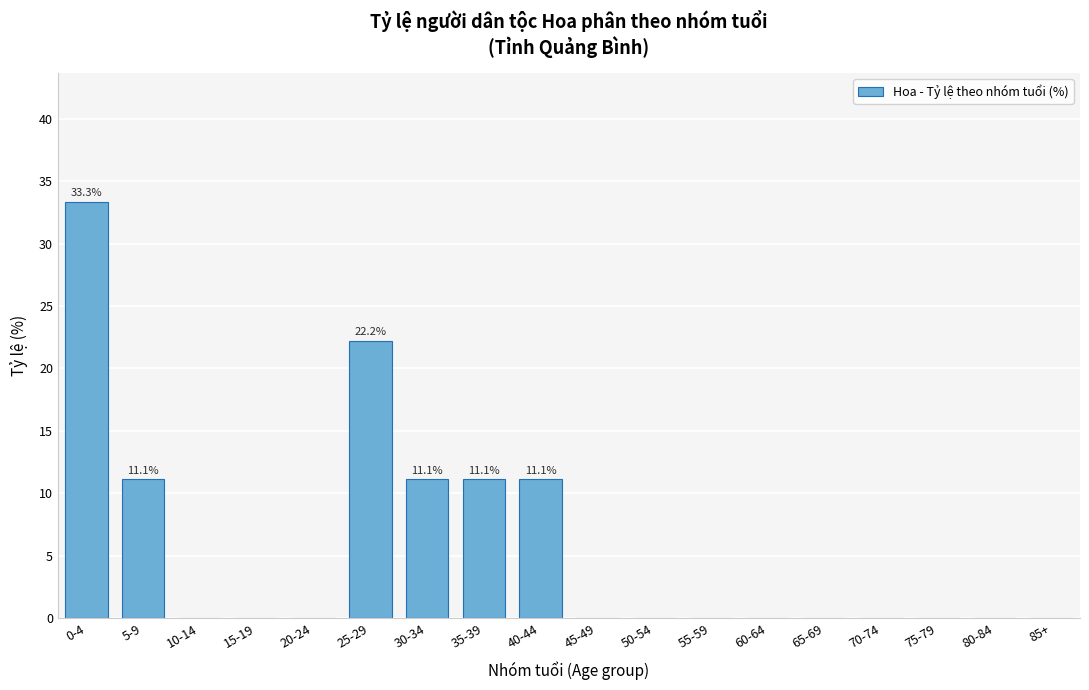

Reading left to right, what are all the values shown in this chart?

0-4=33.3	5-9=11.1	10-14=0.0	15-19=0.0	20-24=0.0	25-29=22.2	30-34=11.1	35-39=11.1	40-44=11.1	45-49=0.0	50-54=0.0	55-59=0.0	60-64=0.0	65-69=0.0	70-74=0.0	75-79=0.0	80-84=0.0	85+=0.0